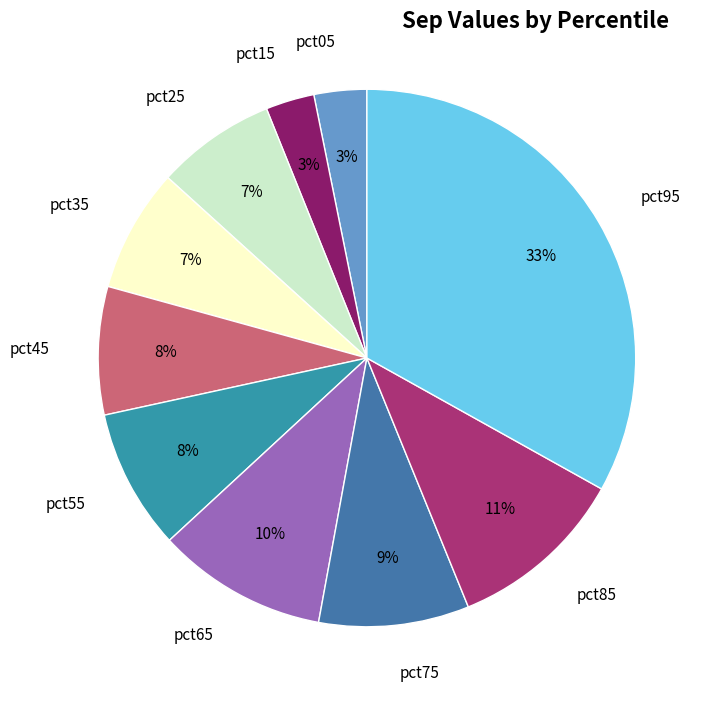

Is it true that pct25 is 16% of the pie?

False